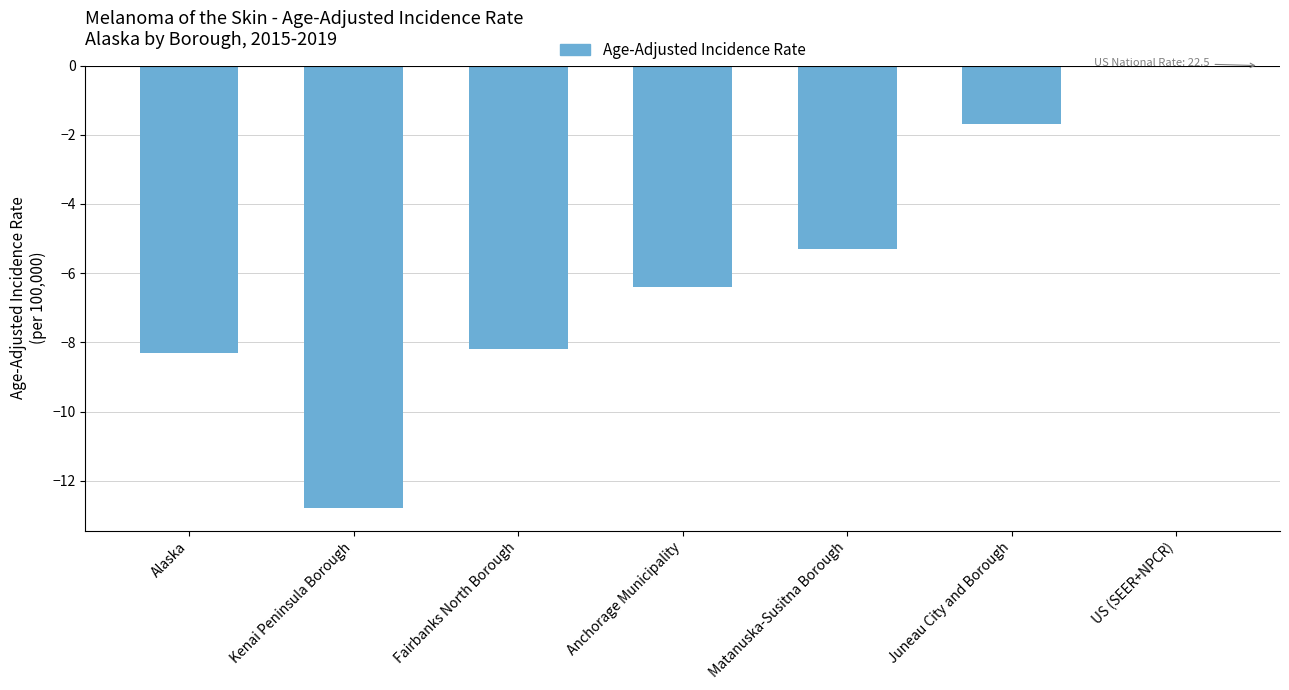

Which has a higher value, Kenai Peninsula Borough or Anchorage Municipality?

Anchorage Municipality